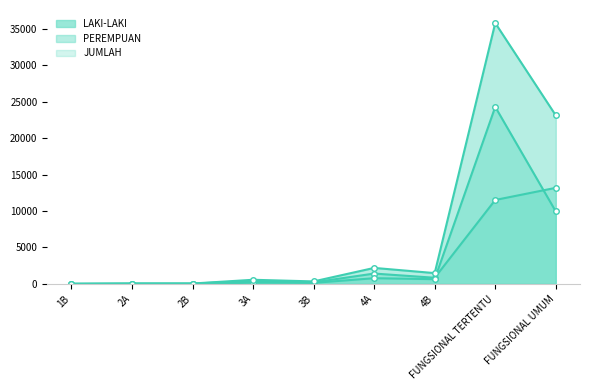

What are all the series names shown in the legend?

LAKI-LAKI, PEREMPUAN, JUMLAH